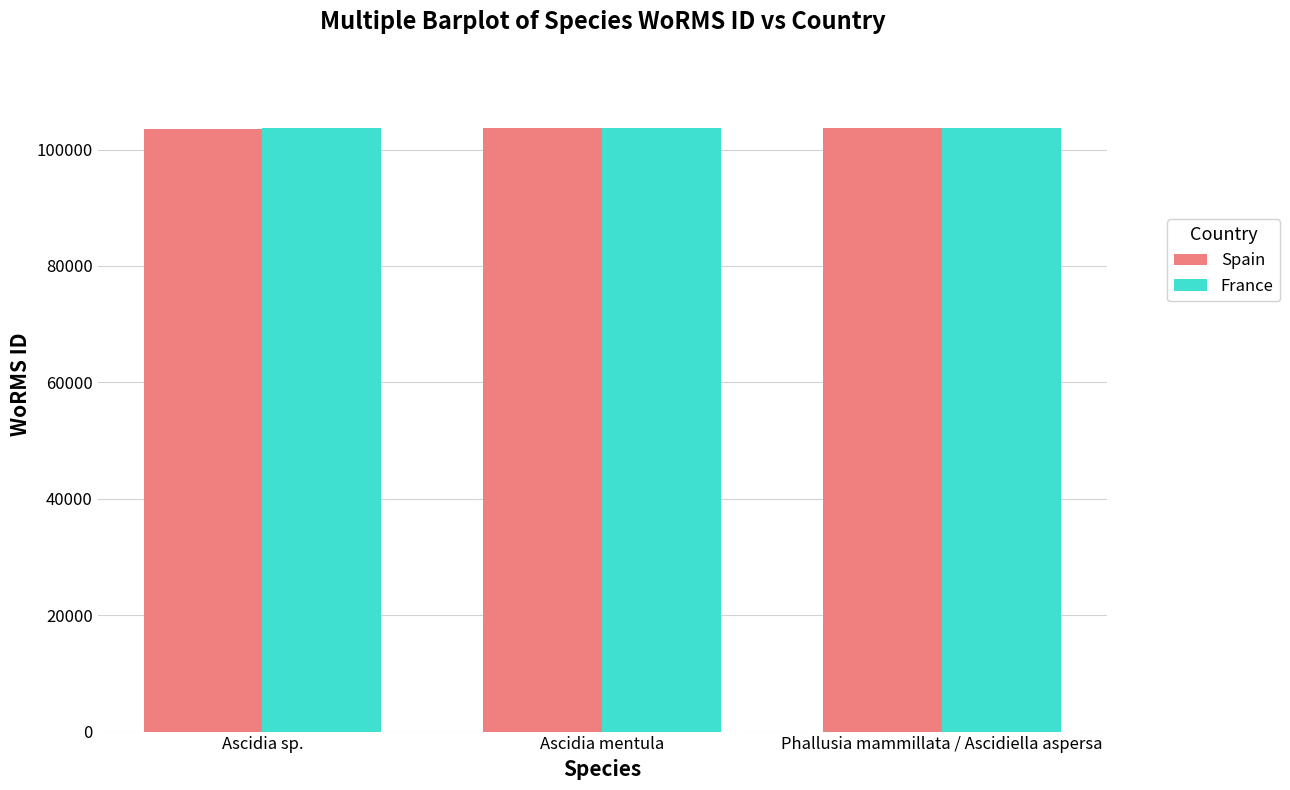

What is the total value across all series at Ascidia mentula?

207420